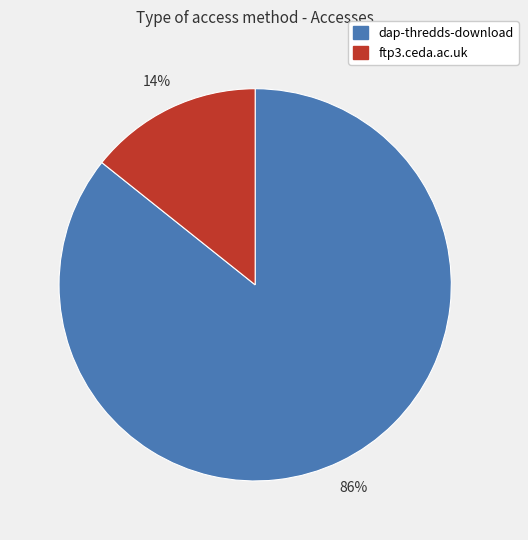

Count the number of slices in the pie.

2